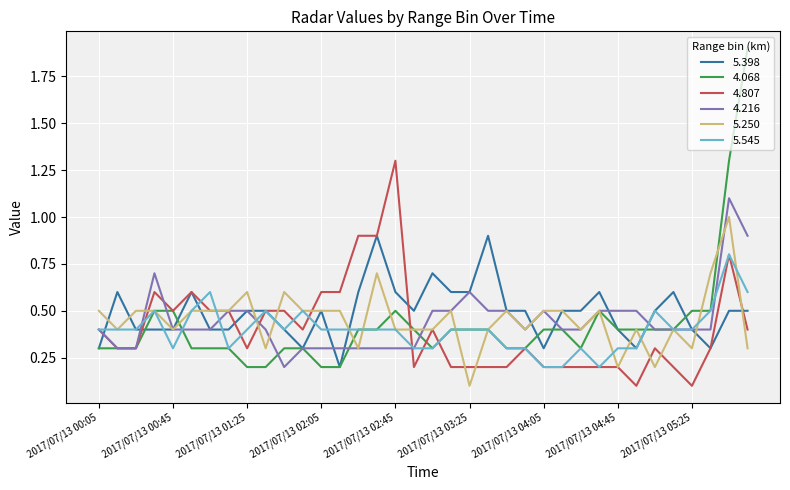

How many 5.545 values are between 0 and 1?

36